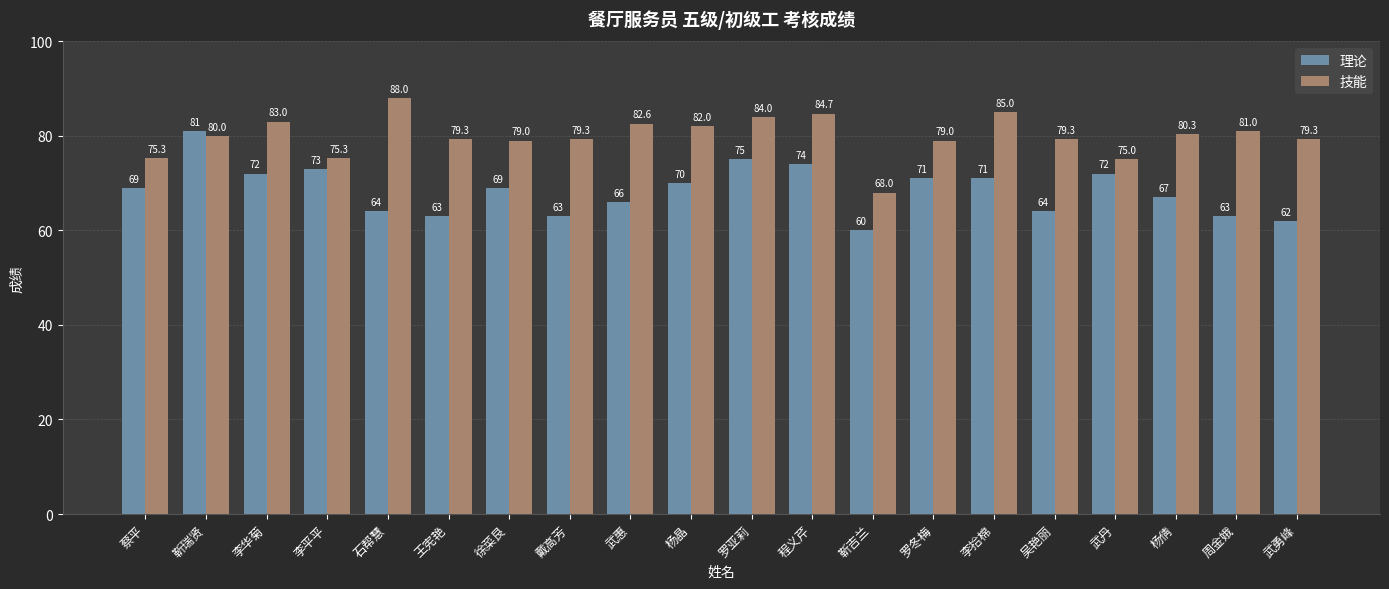

The 理论 series shows 69.0 at 徐菜艮. True or false?

True